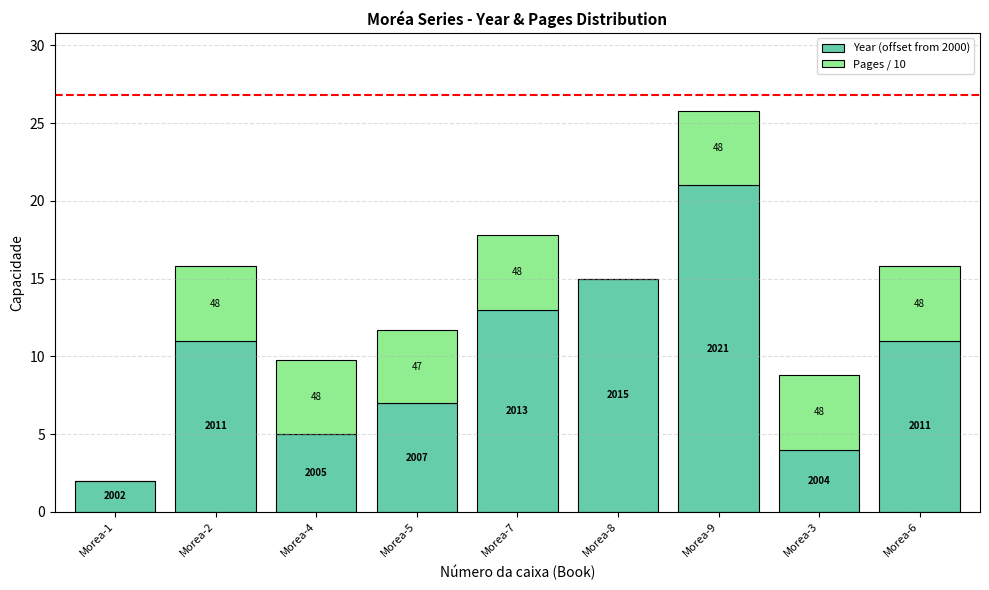

Which series has the largest range (max minus min)?

Year (offset from 2000)